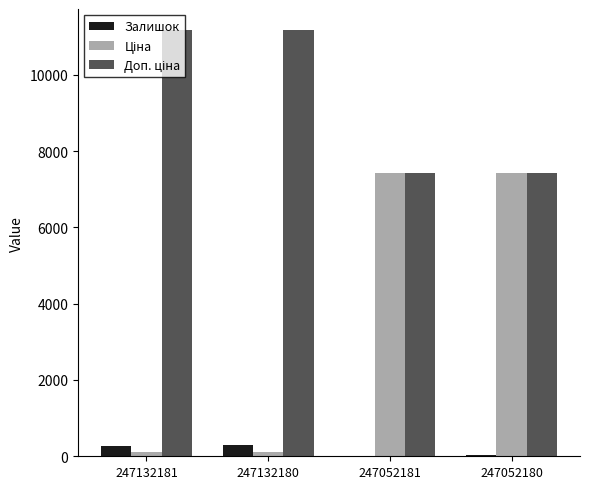

True or false: Залишок has a value of 300.0 at 247132180.

True